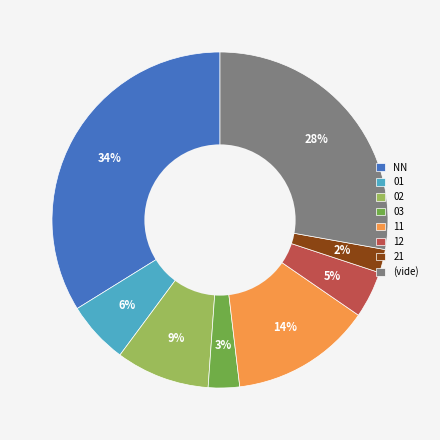

Which category has the smallest portion of the pie?

21